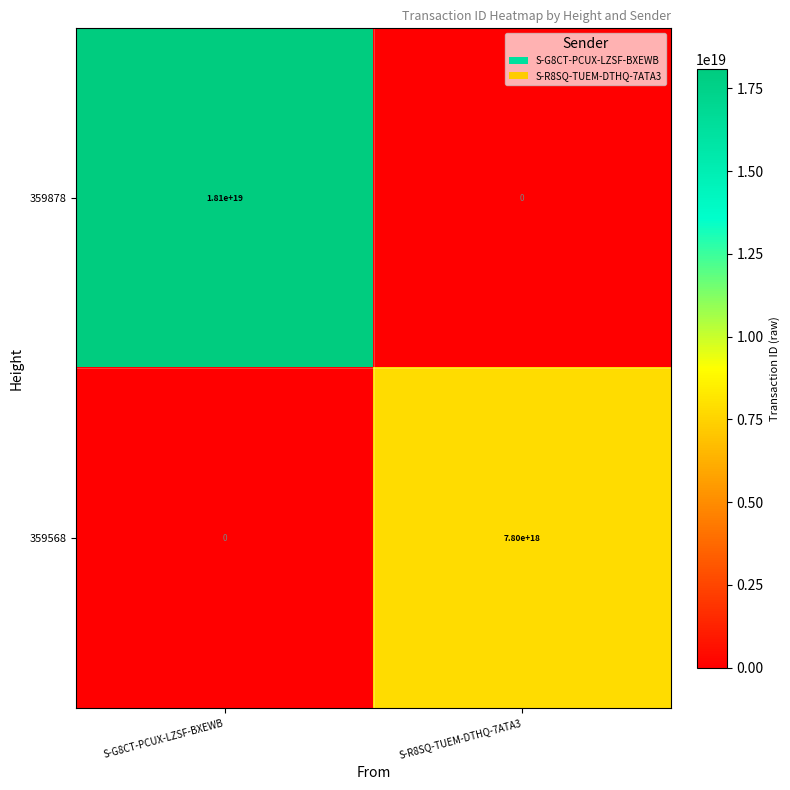

Rank the categories by 359878 value from lowest to highest.

S-R8SQ-TUEM-DTHQ-7ATA3, S-G8CT-PCUX-LZSF-BXEWB